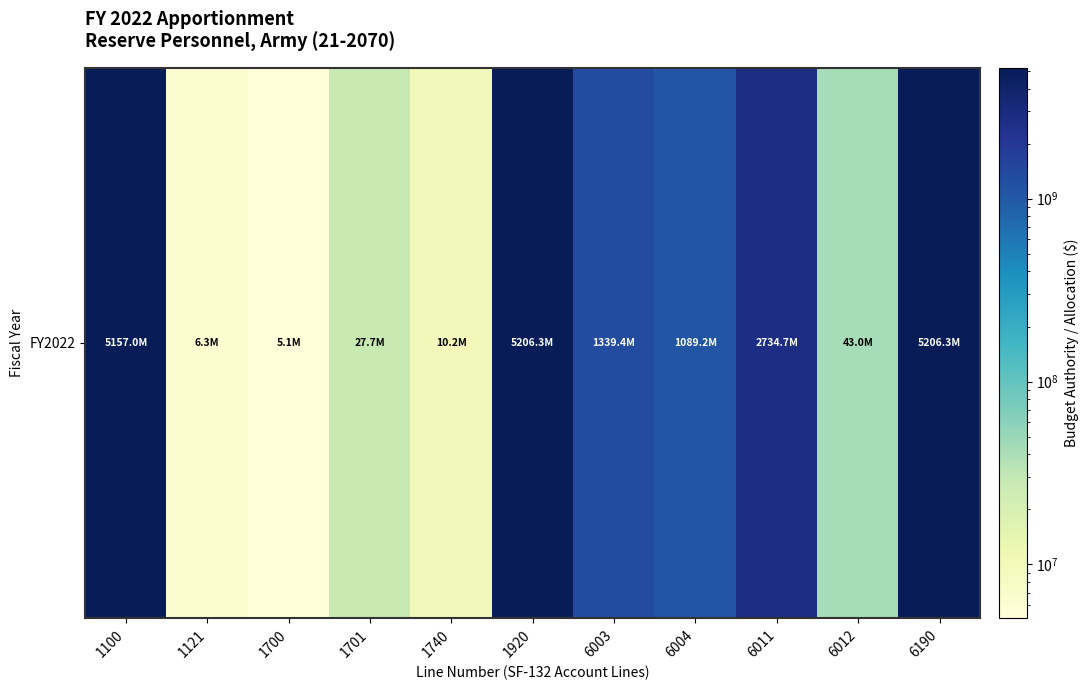

What is the smallest value displayed?

5077324